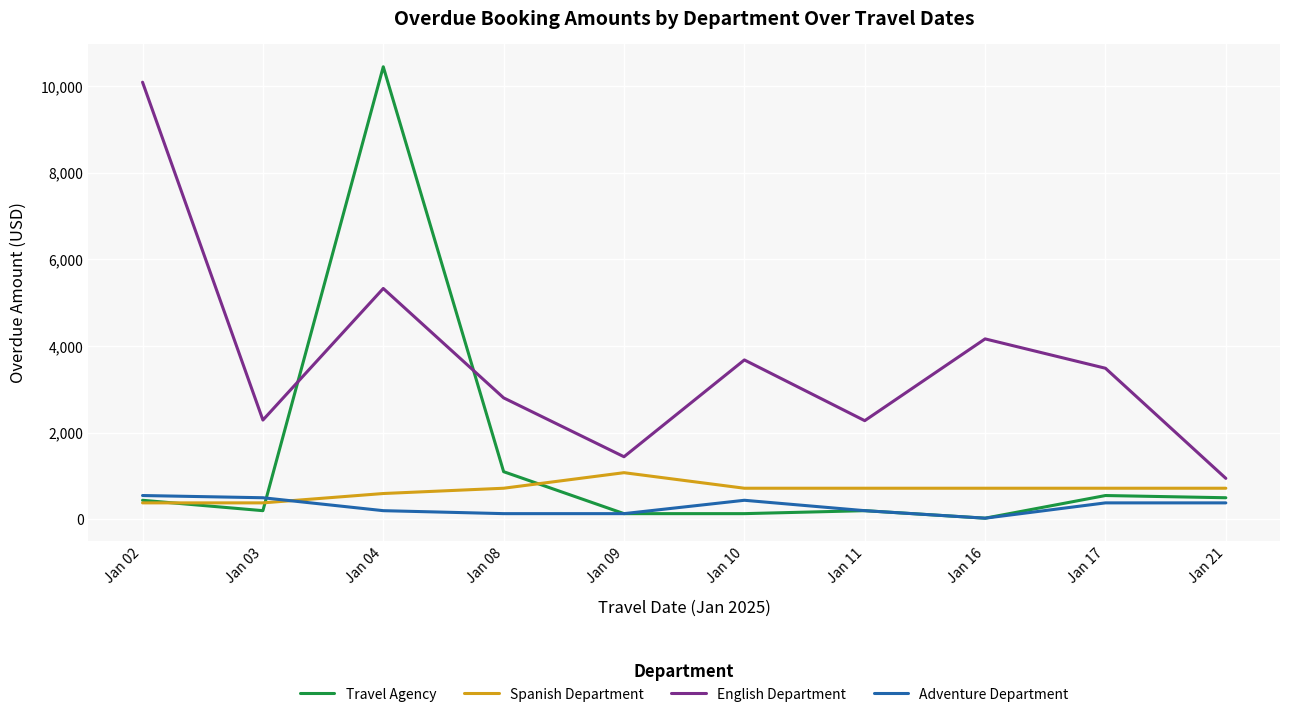

Which label corresponds to the largest value in the chart?

Jan 04